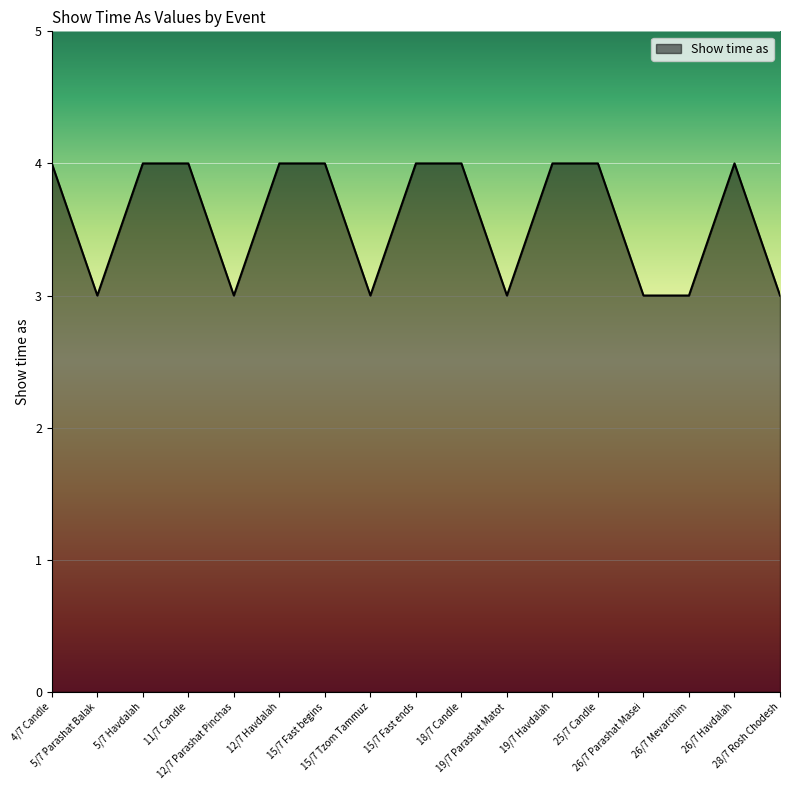

Reading left to right, extract all data points from this chart.

4/7 Candle=4	5/7 Parashat Balak=3	5/7 Havdalah=4	11/7 Candle=4	12/7 Parashat Pinchas=3	12/7 Havdalah=4	15/7 Fast begins=4	15/7 Tzom Tammuz=3	15/7 Fast ends=4	18/7 Candle=4	19/7 Parashat Matot=3	19/7 Havdalah=4	25/7 Candle=4	26/7 Parashat Masei=3	26/7 Mevarchim=3	26/7 Havdalah=4	28/7 Rosh Chodesh=3